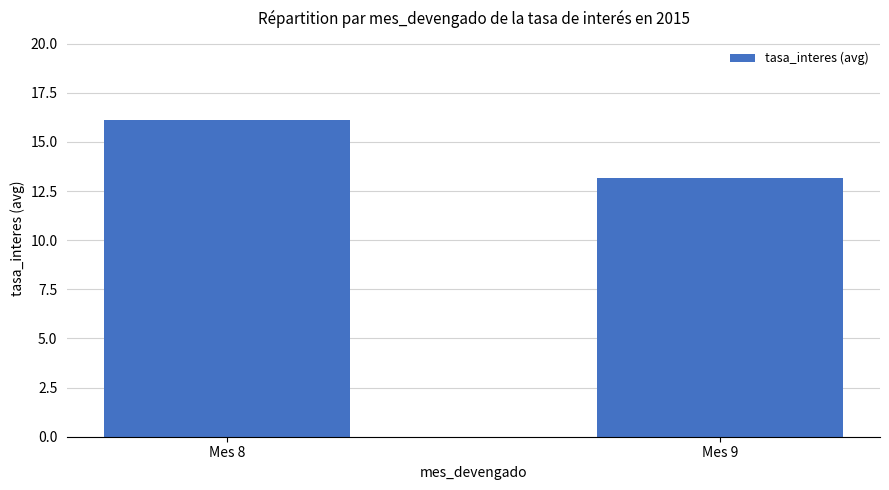

Where is the data nearest to the value 14?

Mes 9